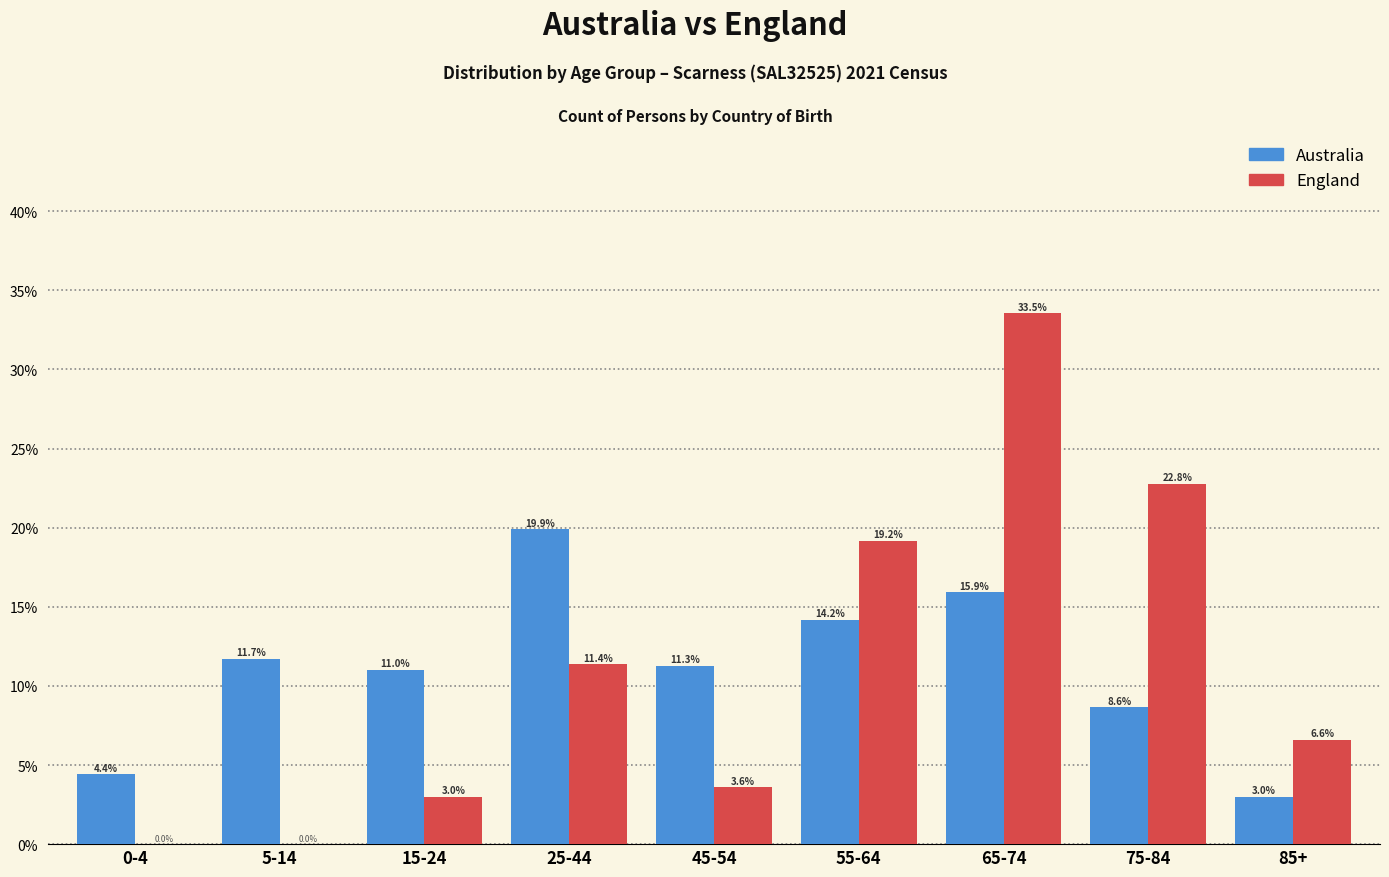

Reading left to right, transcribe all the data shown in this chart.

Australia: 0-4=4.4	5-14=11.7	15-24=11.0	25-44=19.9	45-54=11.3	55-64=14.2	65-74=15.9	75-84=8.6	85+=3.0
England: 0-4=0.0	5-14=0.0	15-24=3.0	25-44=11.4	45-54=3.6	55-64=19.2	65-74=33.5	75-84=22.8	85+=6.6